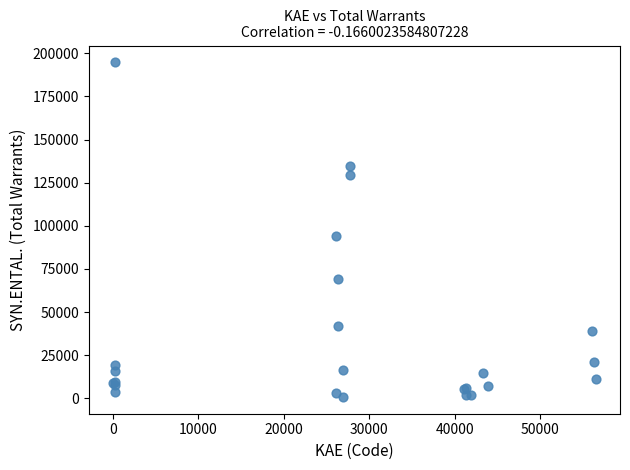

What Y value in the scatter plot is closest to 97790?

94212.3